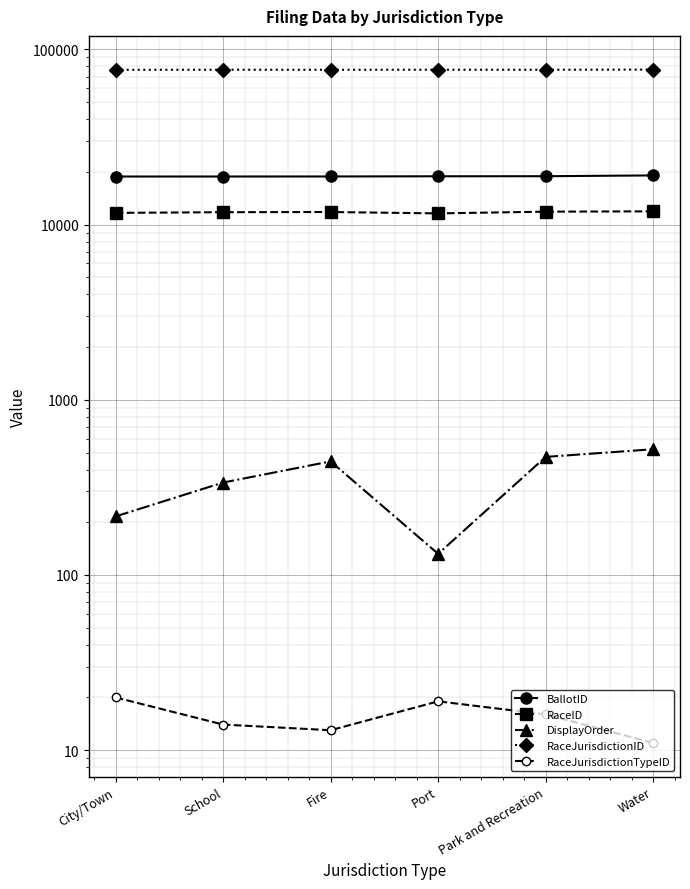

True or false: BallotID has more than 2 points higher than both neighbors.

False